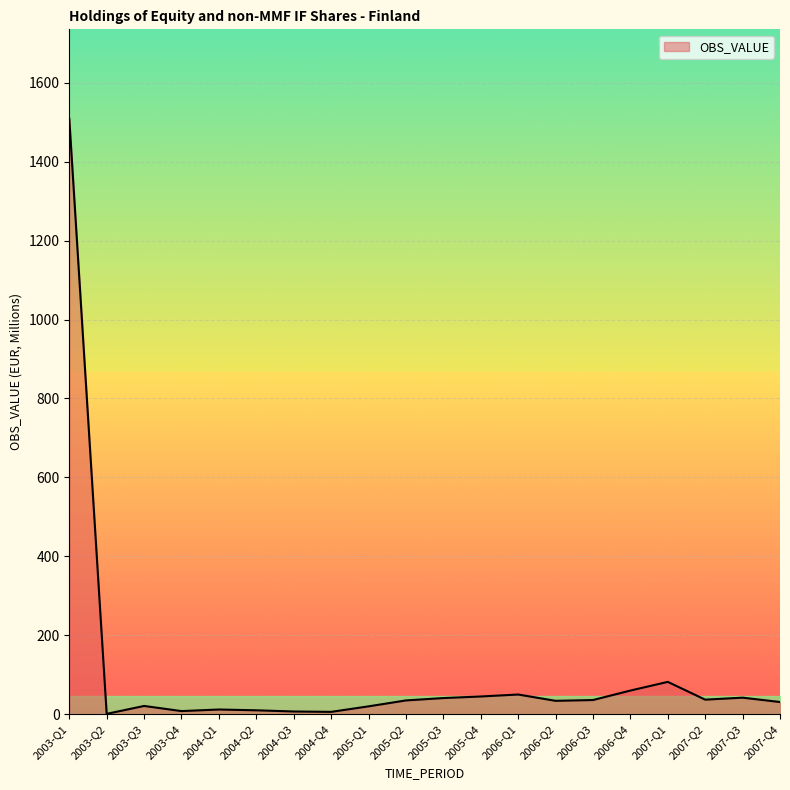

What is the difference between the second highest and second lowest values?

76